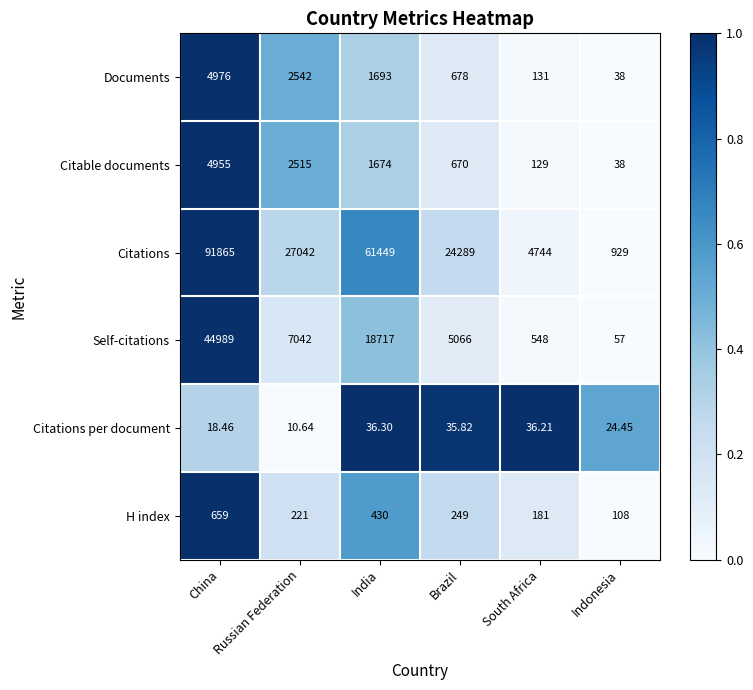

Where does the Citations per document series first go above 35?

India